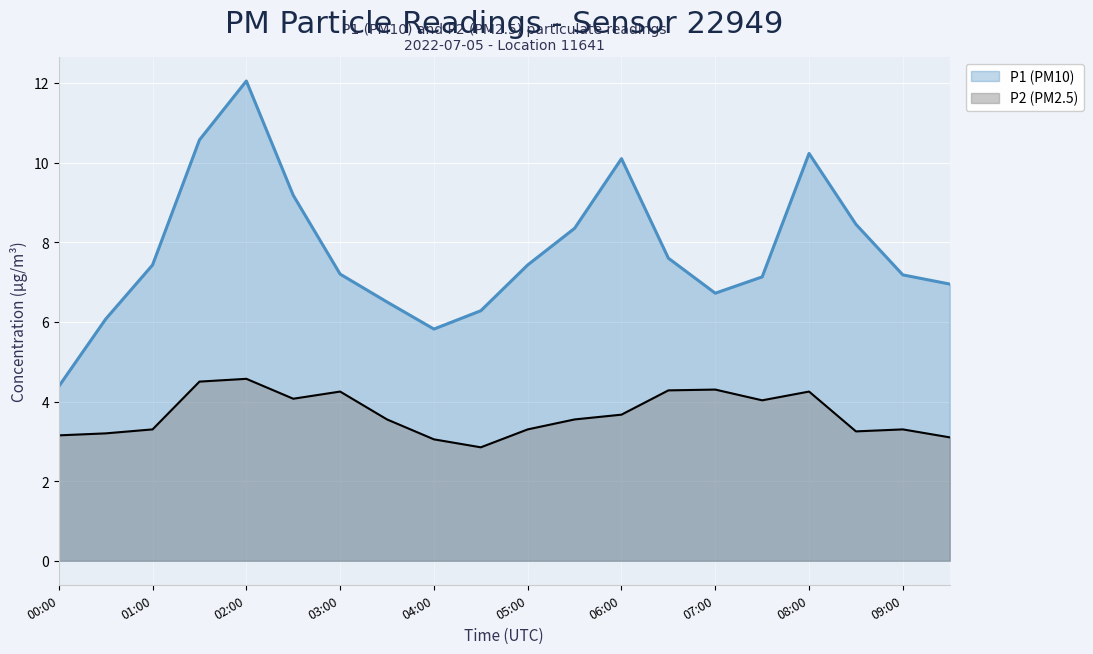

True or false: P1 and P2 intersect in this chart.

False